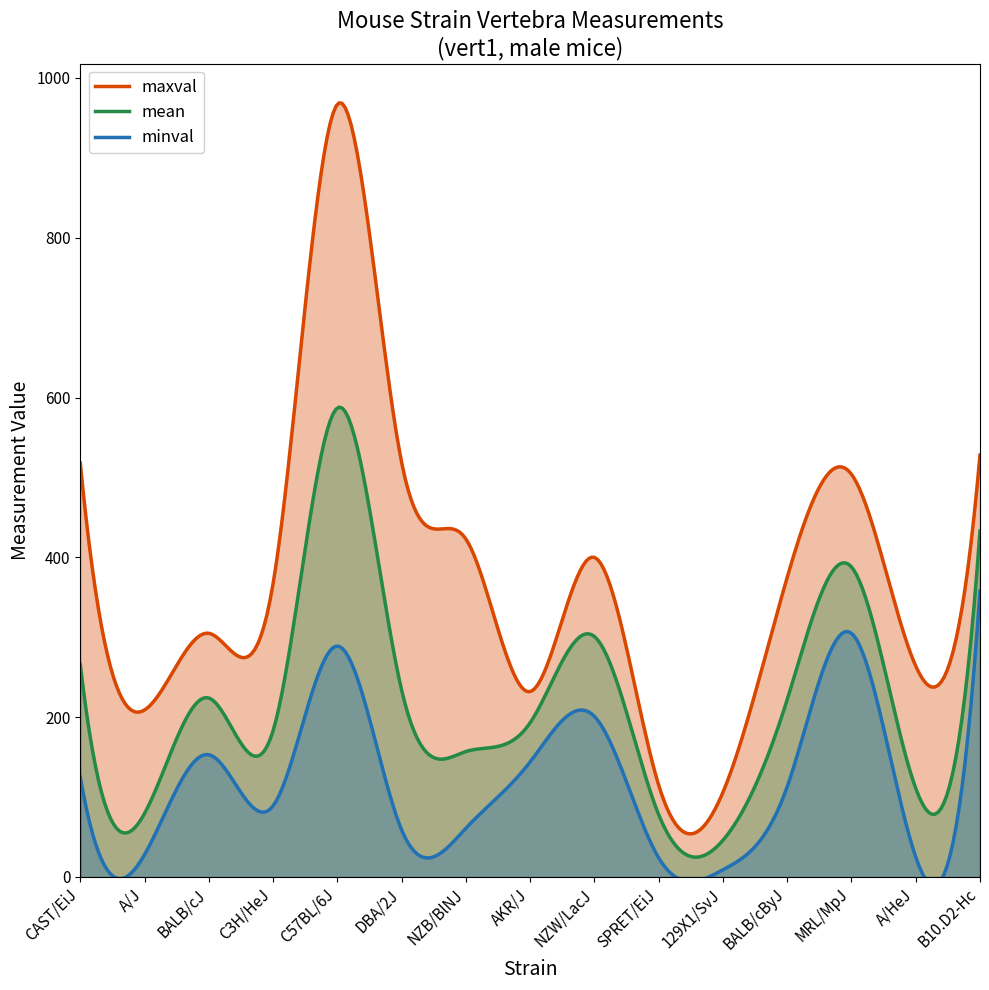

Reading left to right, transcribe all the data shown in this chart.

mean: 266.0	79.5	224.0	183.0	587.0	234.0	157.0	193.0	301.0	78.1	46.0	222.0	388.0	111.0	433.0
minval: 125.0	28.0	153.0	89.0	289.0	59.0	61.0	144.0	201.0	24.0	9.0	113.0	305.0	25.0	358.0
maxval: 518.0	209.0	305.0	367.0	967.0	519.0	423.0	232.0	400.0	115.0	106.0	375.0	504.0	264.0	528.0